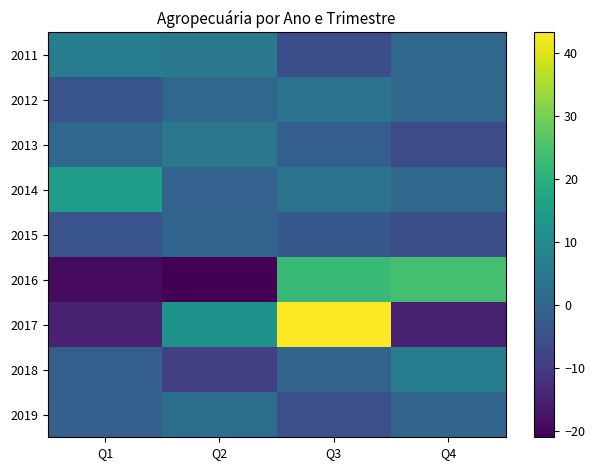

Between Q3 and Q1, which is larger?

Q1